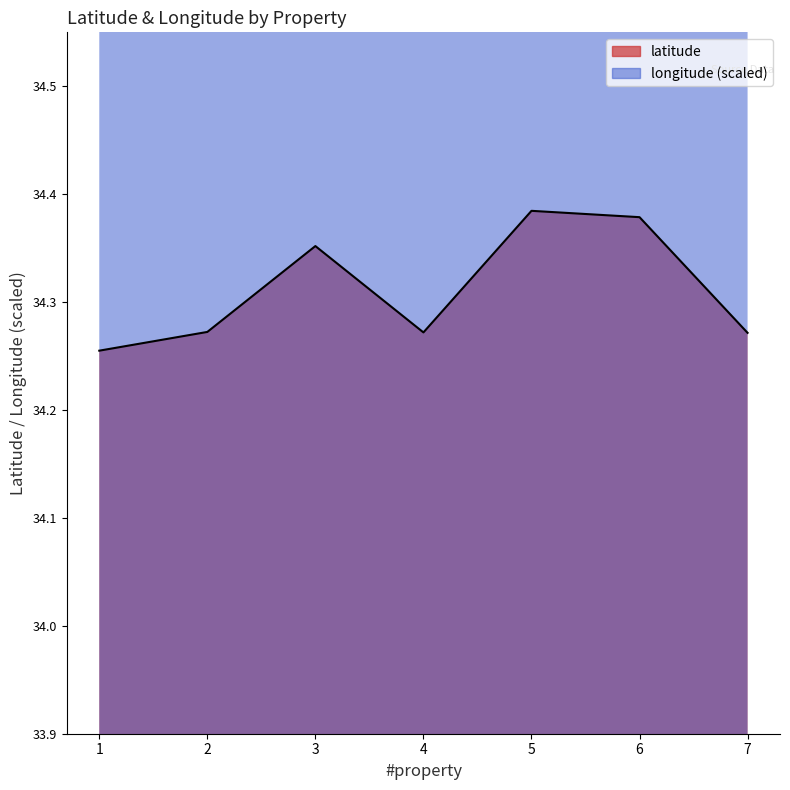

Rank the series by their maximum value, from lowest to highest.

latitude, longitude